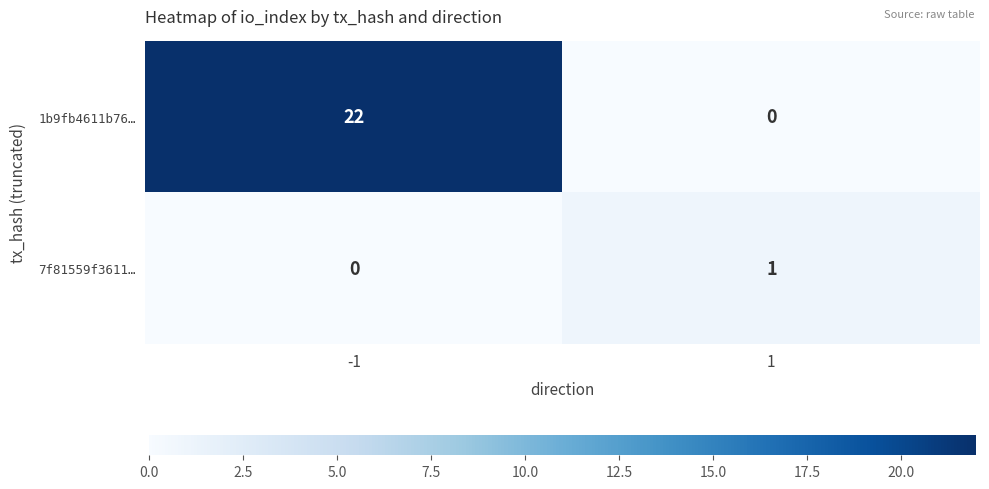

Rank the series by their average value, from highest to lowest.

1b9fb4611b76…, 7f81559f3611…